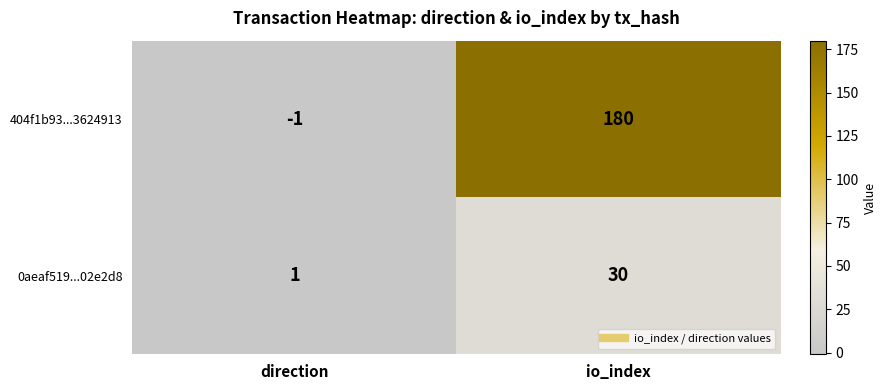

What is the sum of the 0aeaf519...02e2d8 values at io_index and direction?

31